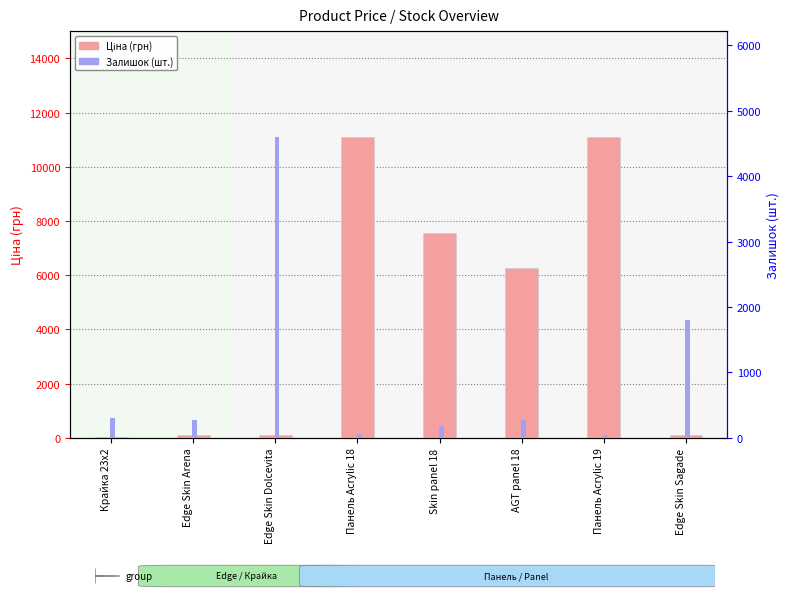

Which category has the lowest value in the Ціна series?

Крайка 23x2